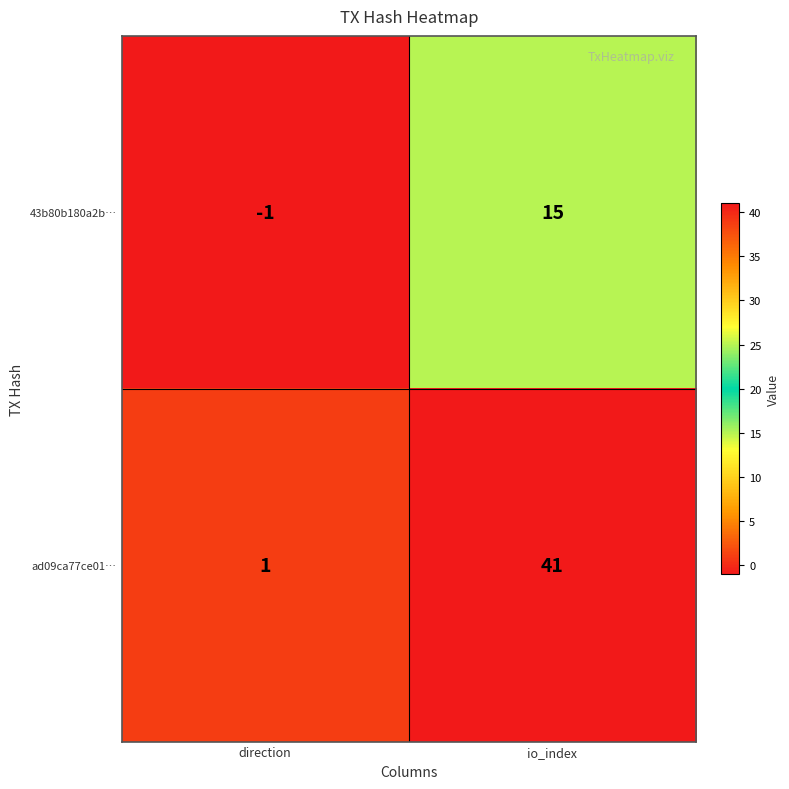

Rank the series at direction from lowest to highest value.

43b80b180a2b…, ad09ca77ce01…